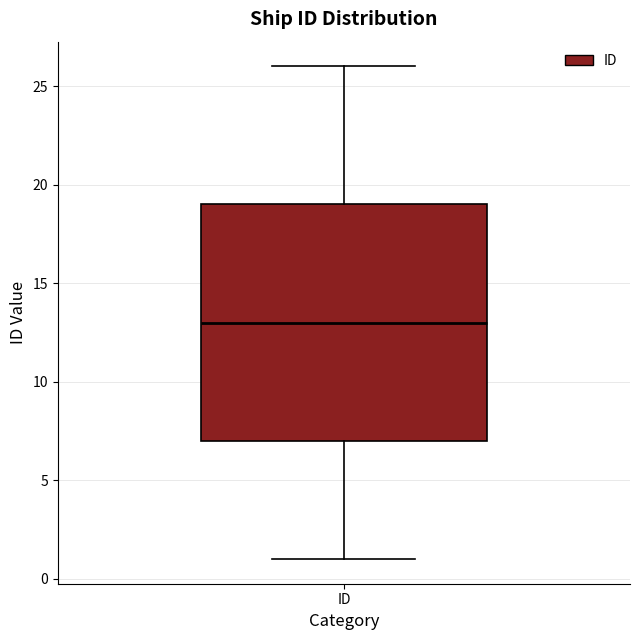

Read this box plot against the y-axis: the position of the median line, the range covered by the box, and the ends of both whiskers. The values are not printed on the chart, so give them approximately, as read against the axis.

median 13, box 7 to 19, whiskers 1 to 26